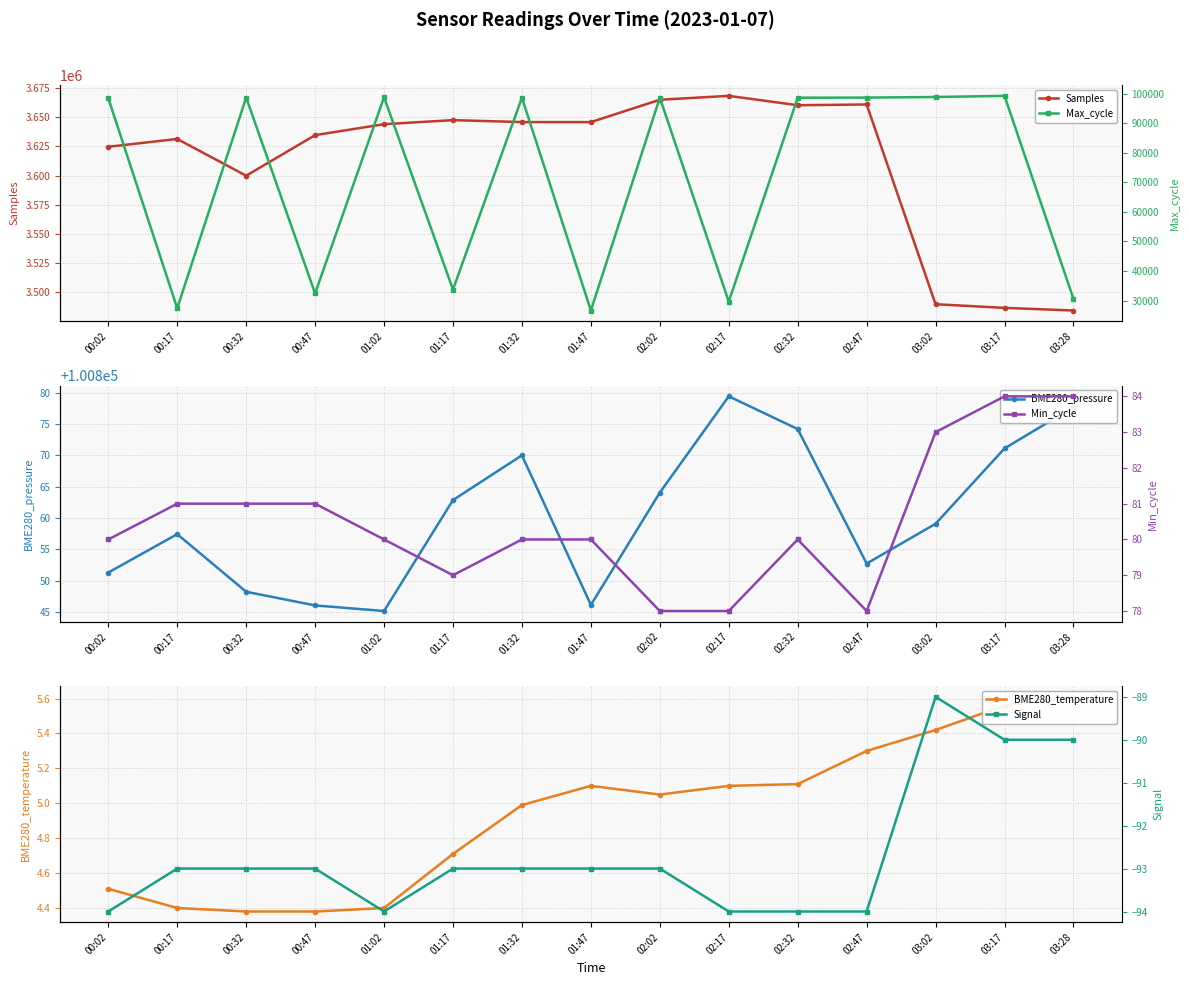

What is the label of the 8th point from the right?

01:47